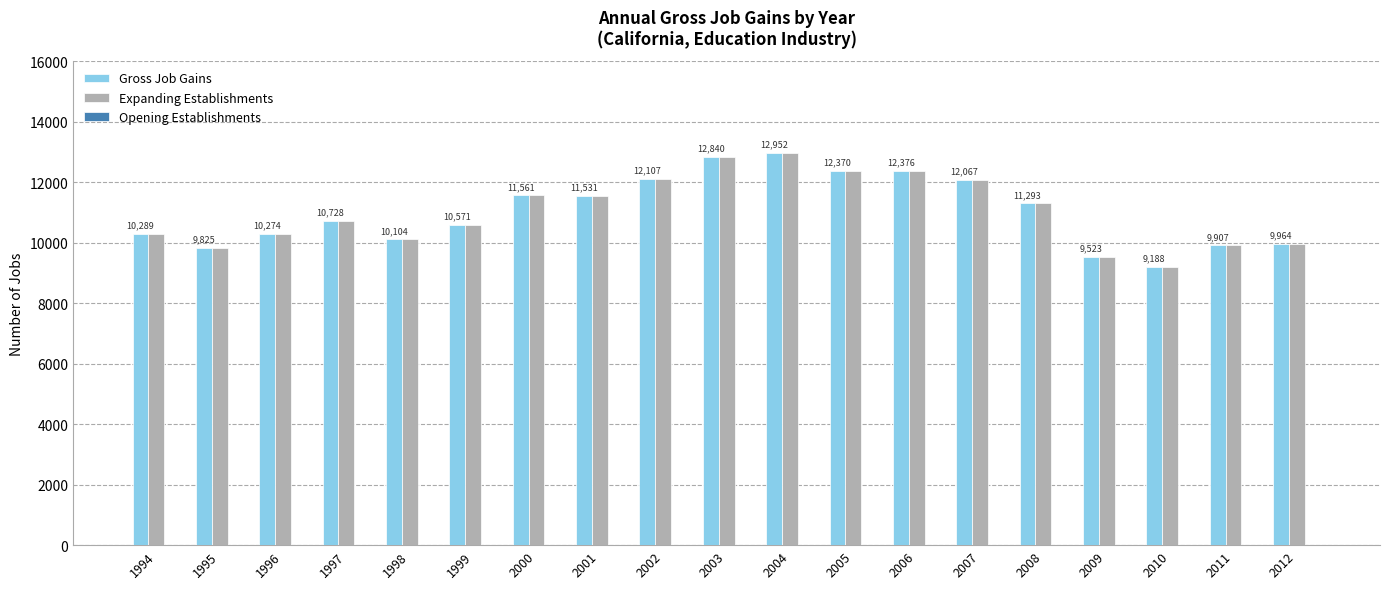

What is the difference between the second highest and second lowest values in the Gross Job Gains series?

3317